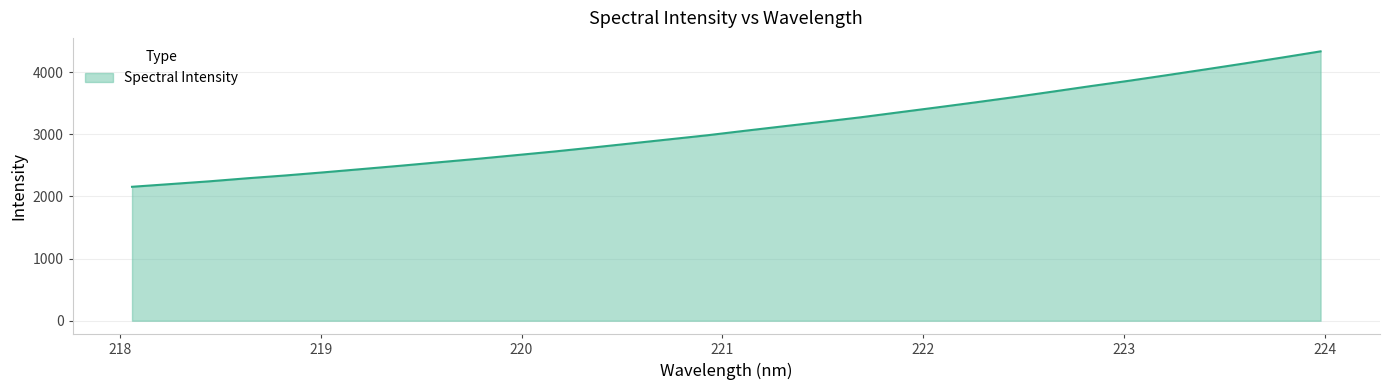

What is the maximum value shown in the chart?

4333.6